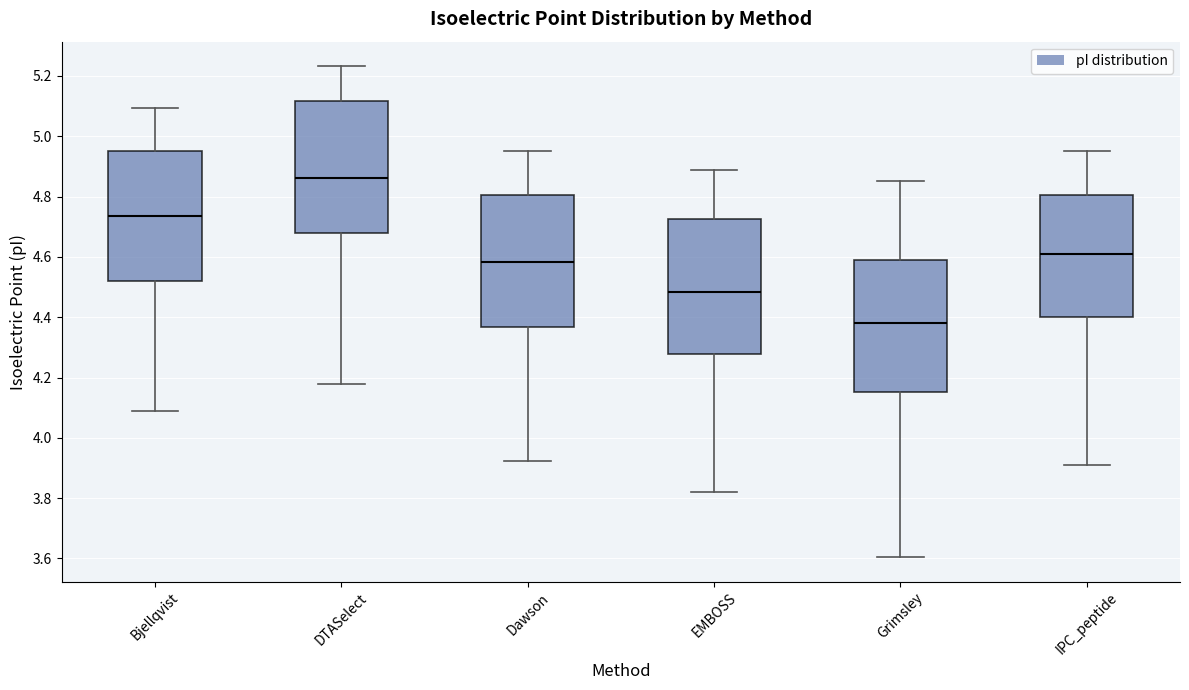

Reading left to right, read every box against the y-axis: the position of its median line, the range the box covers, and the ends of its whiskers. The values are not printed on the chart, so give them approximately, as read against the axis.

Bjellqvist: median 4.74, box 4.52 to 4.96, whiskers 4.08 to 5.10
DTASelect: median 4.86, box 4.68 to 5.12, whiskers 4.18 to 5.24
Dawson: median 4.58, box 4.36 to 4.80, whiskers 3.92 to 4.96
EMBOSS: median 4.48, box 4.28 to 4.72, whiskers 3.82 to 4.88
Grimsley: median 4.38, box 4.16 to 4.60, whiskers 3.60 to 4.86
IPC_peptide: median 4.60, box 4.40 to 4.80, whiskers 3.92 to 4.96